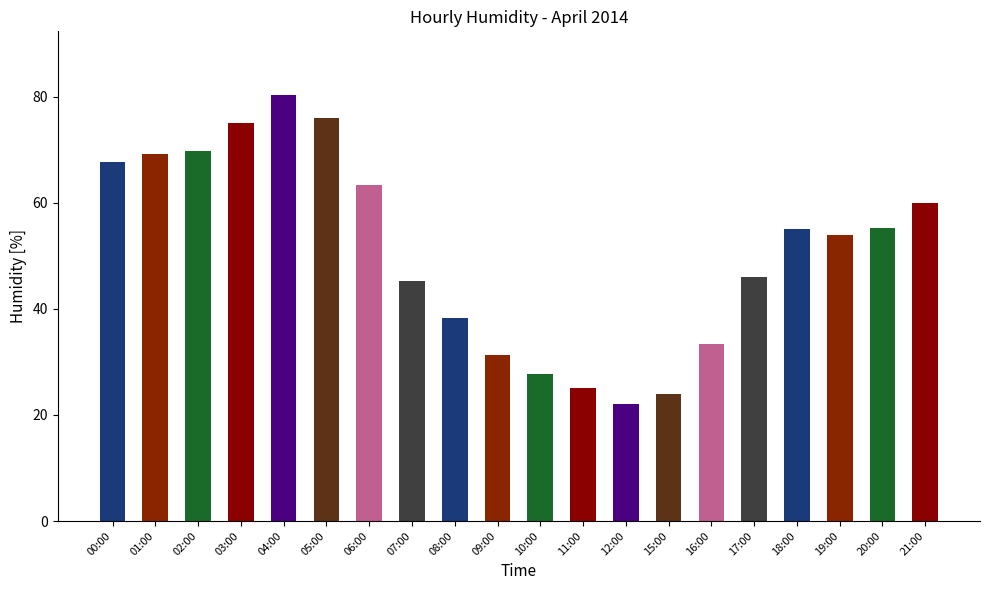

What position from the right is 02:00?

18